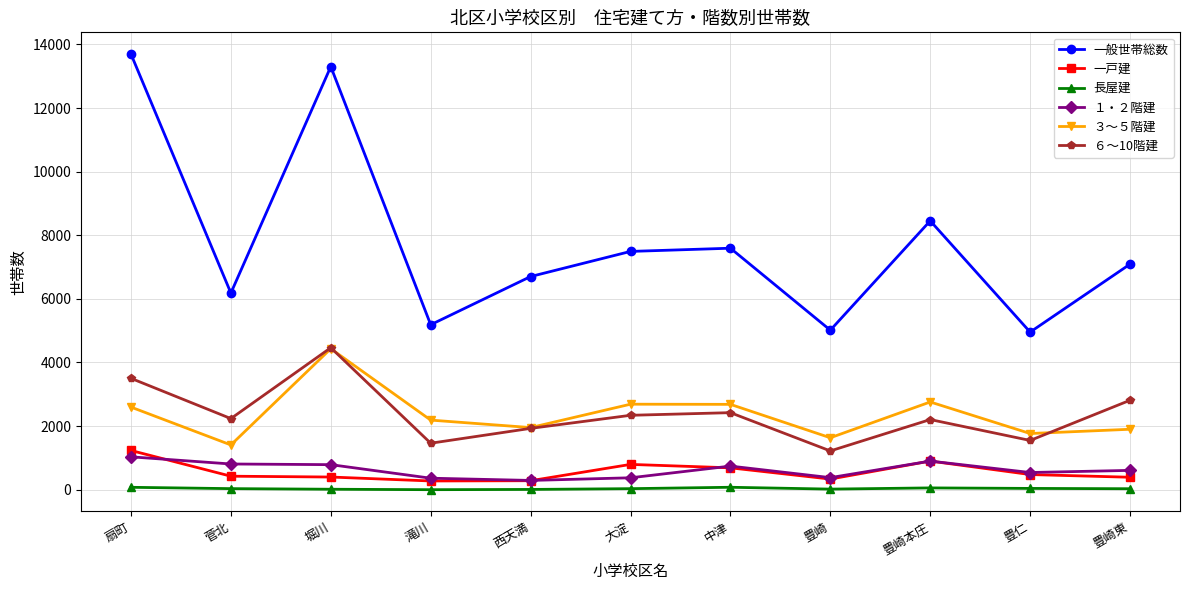

What is the label of the 1st point from the right?

豊崎東